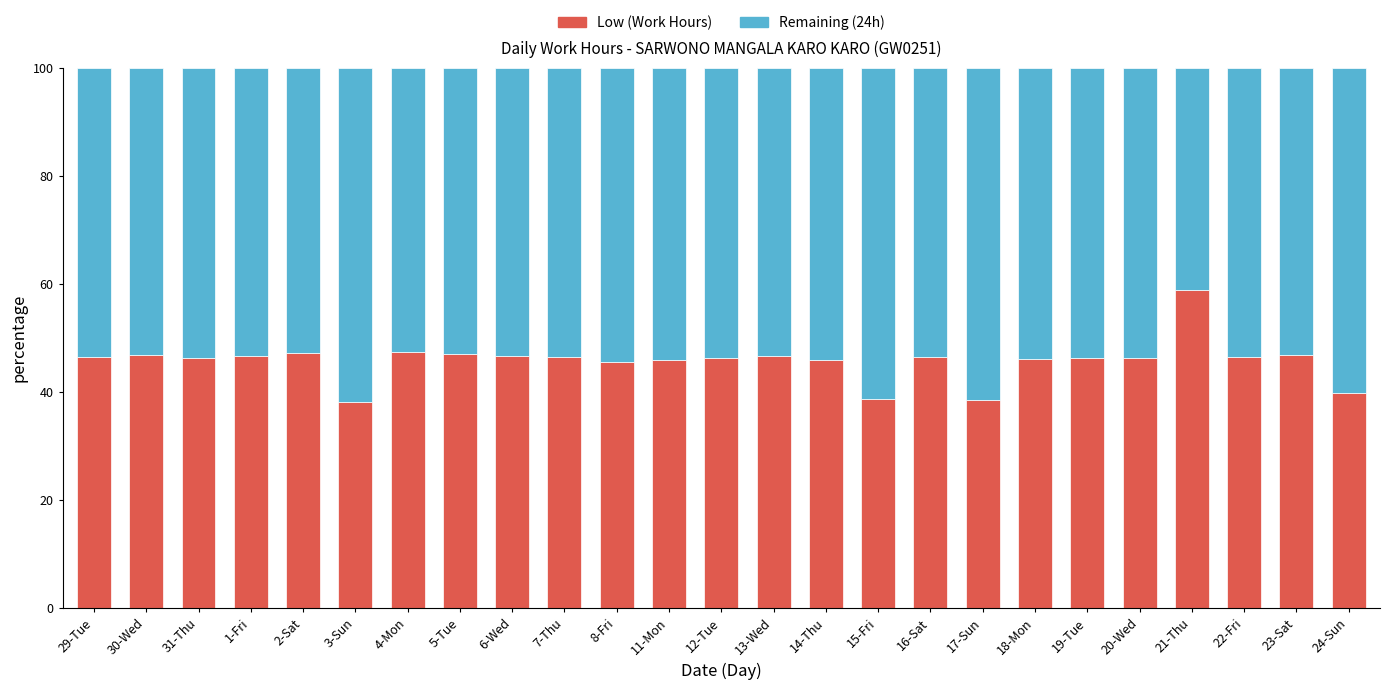

What is the total value across all series at 5-Tue?

100.0